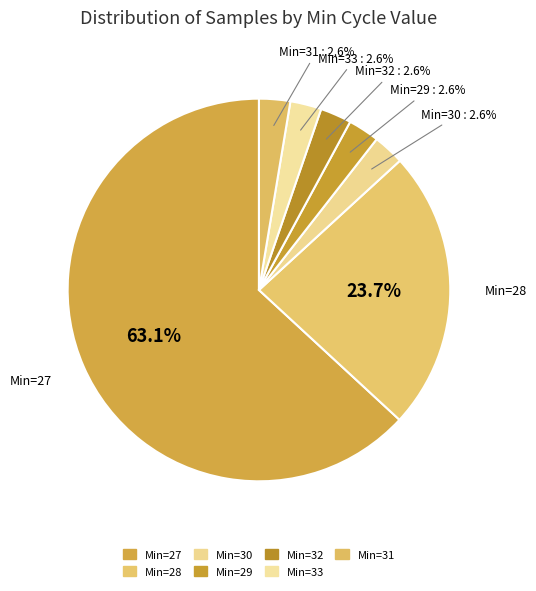

What portion of the pie excludes Min=32?

97.4%